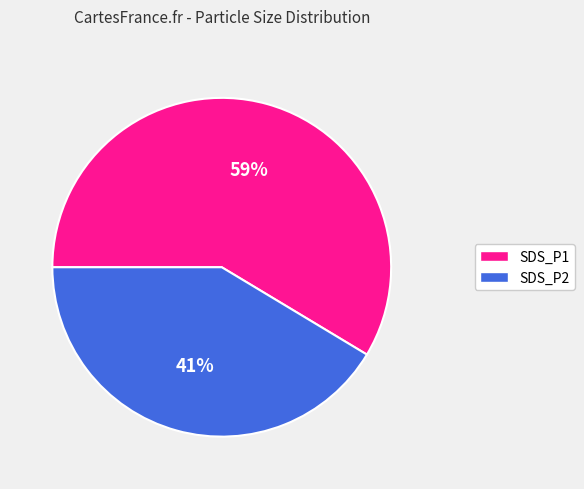

Which category has the smallest portion of the pie?

SDS_P2